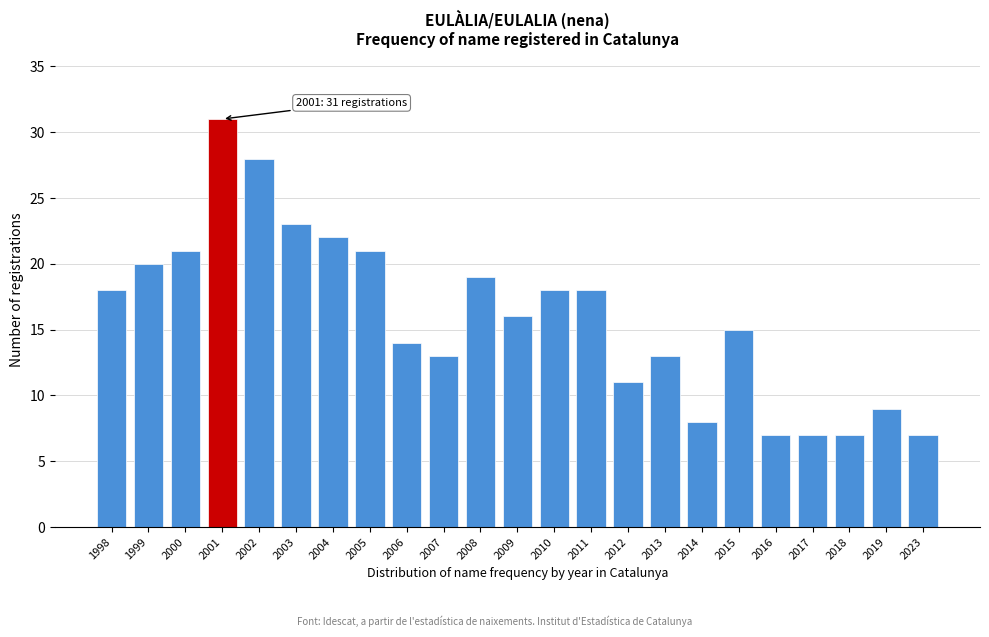

Reading right to left, transcribe all the data shown in this chart.

7	9	7	7	7	15	8	13	11	18	18	16	19	13	14	21	22	23	28	31	21	20	18